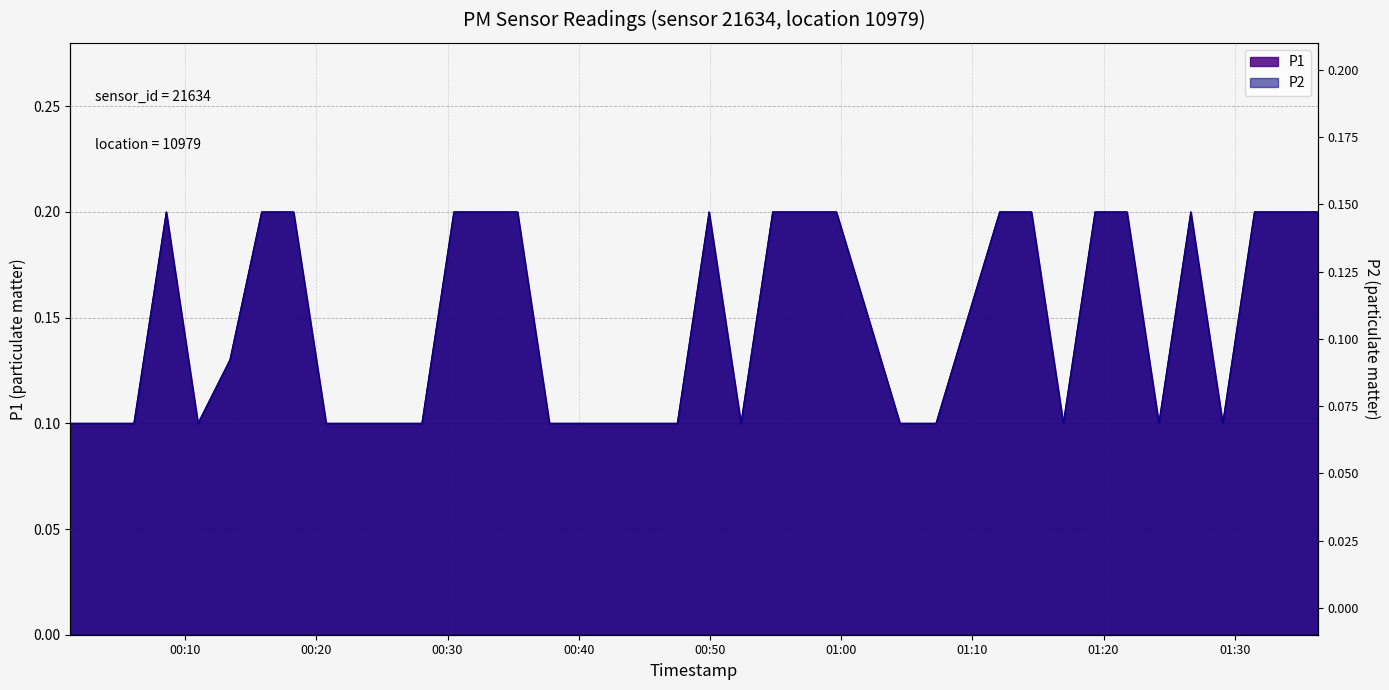

At which label is P2 closest to 0?

00:10